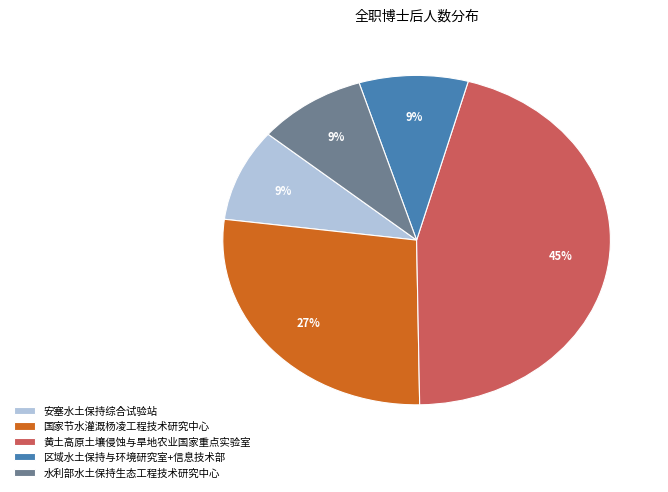

Is the sum of 区域水土保持与环境研究室+信息技术部 and 安塞水土保持综合试验站 greater than half?

No